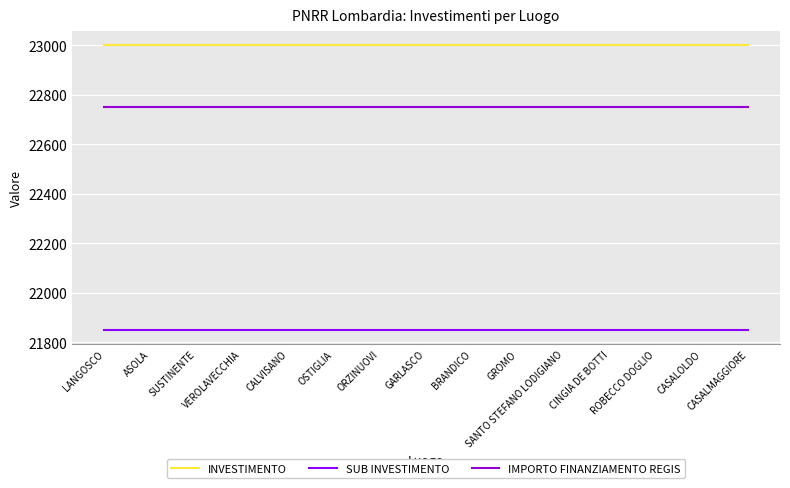

The SUB INVESTIMENTO series shows 21850 at CASALOLDO. True or false?

True